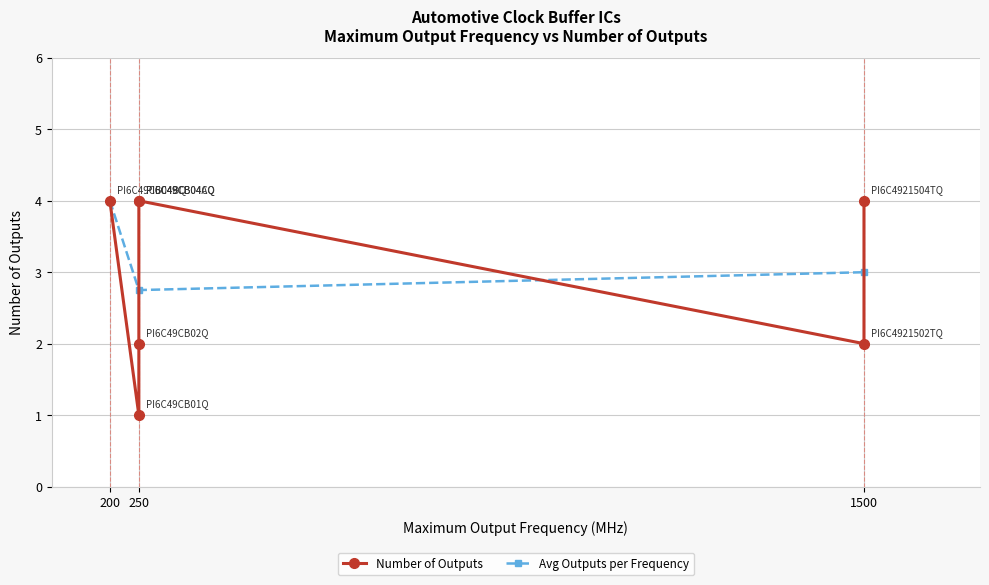

What is the difference between the values at PI6C49CB02Q and PI6C4921504TQ?

2